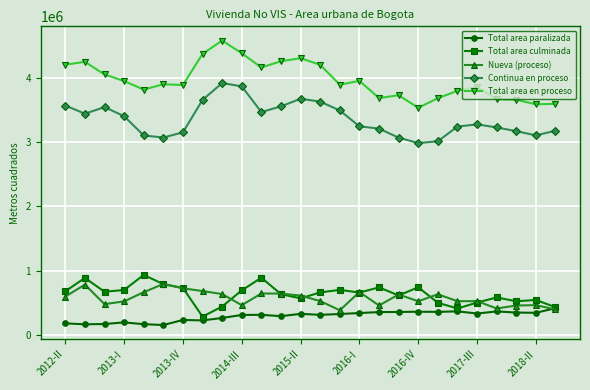

What is the highest value of the Total area paralizada series?

417375